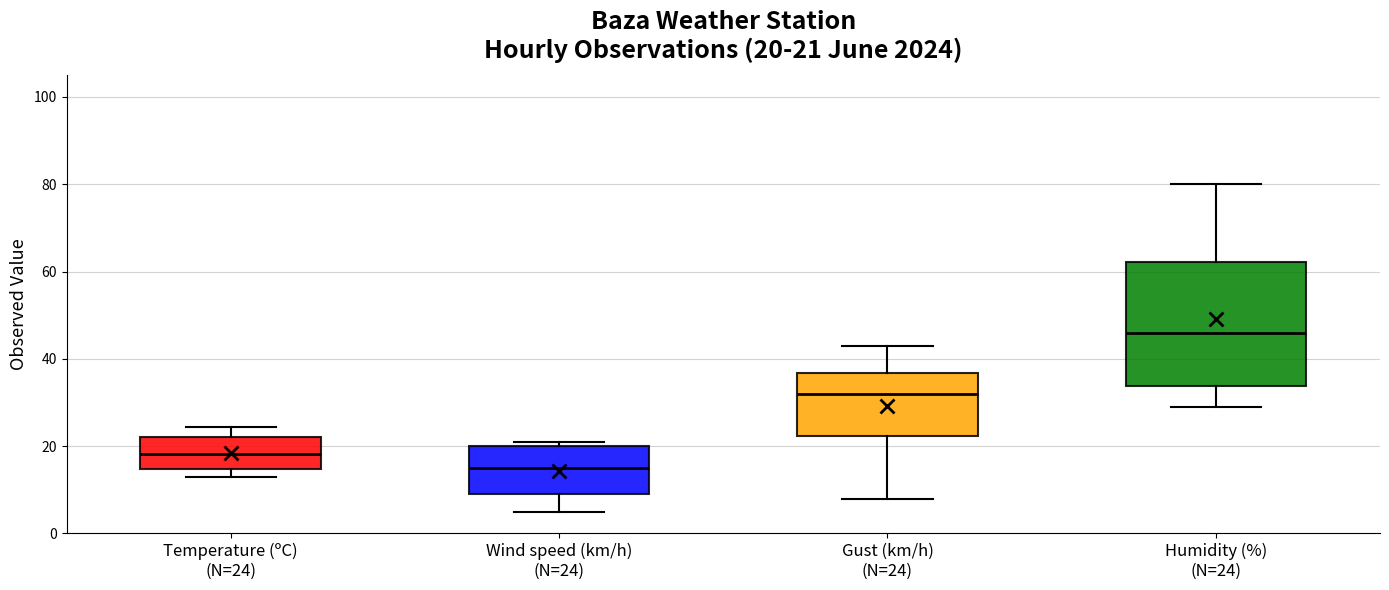

Which box is the tallest, from its lower edge to its upper edge?

Humidity (%) (N=24)